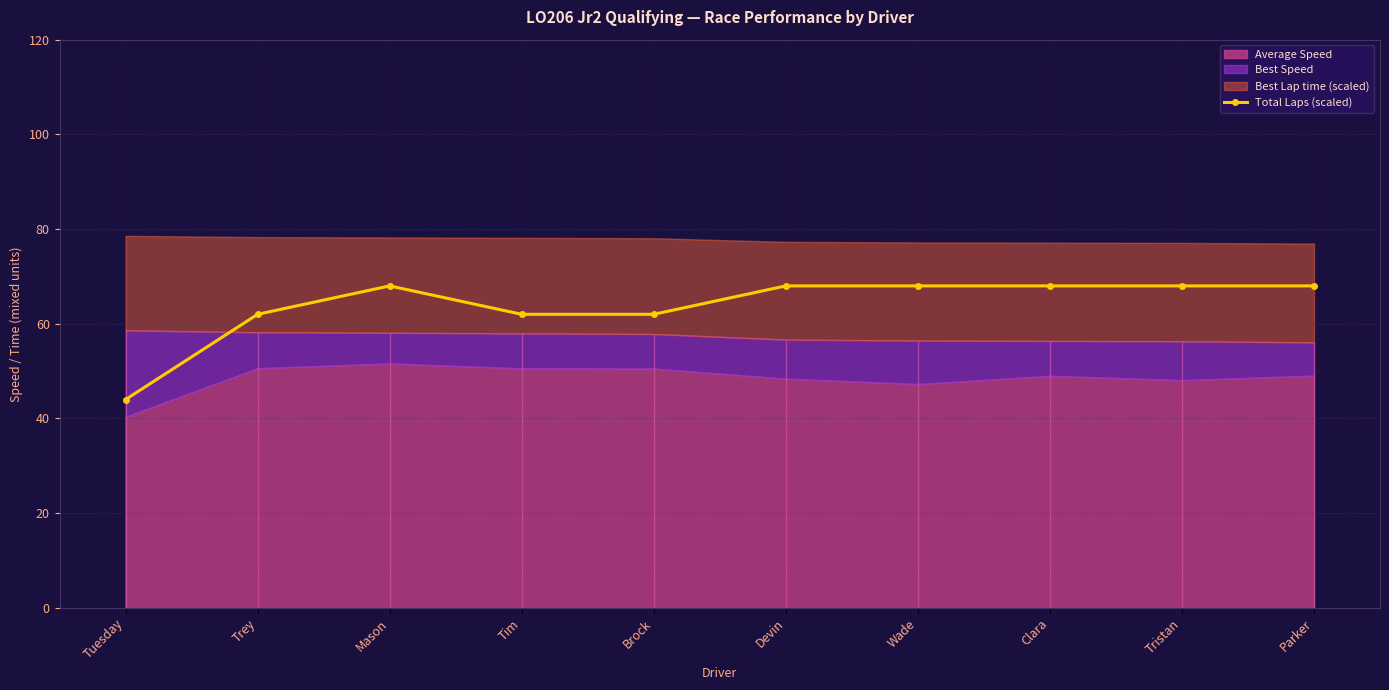

True or false: Total Laps (scaled) has more than 0 interior local peaks.

True